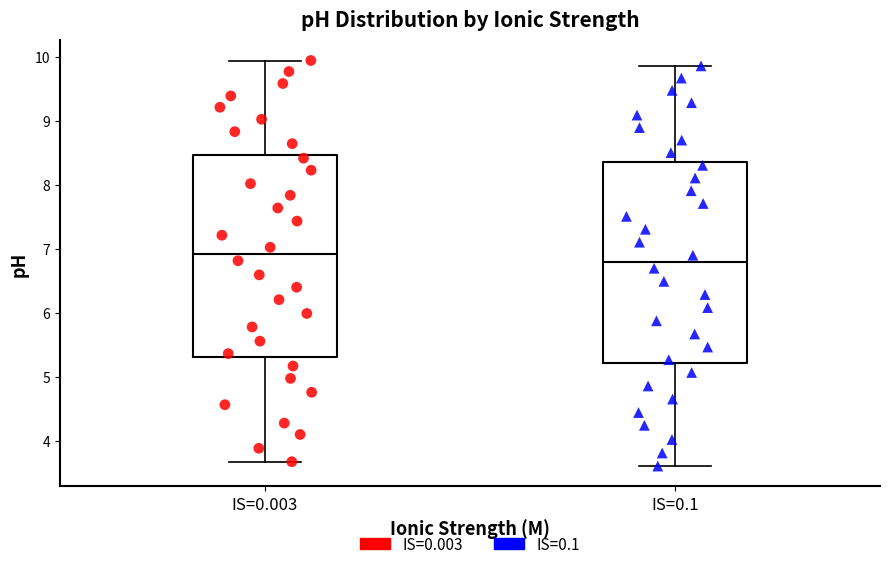

Where is the upper edge of the box for IS=0.1 on the y-axis? The values are not printed on the chart, so give them approximately, as read against the axis.

8.4